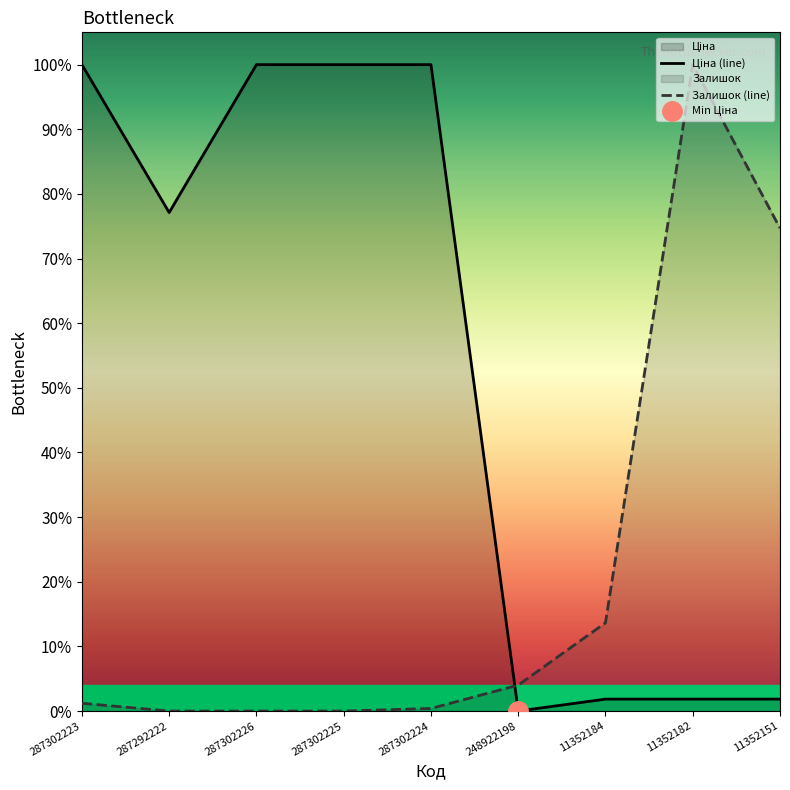

What is the value of the Ціна (line) point at the 1st from the left?

1.0